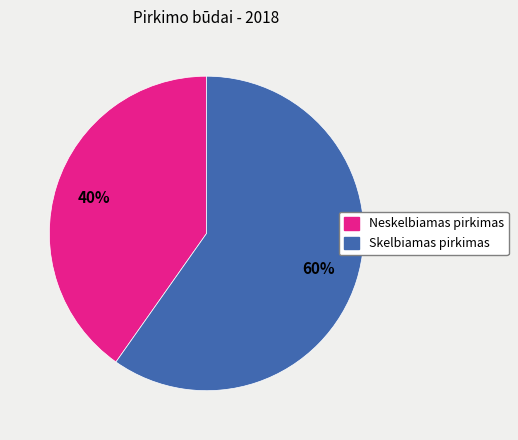

Does any single category account for the majority?

Yes